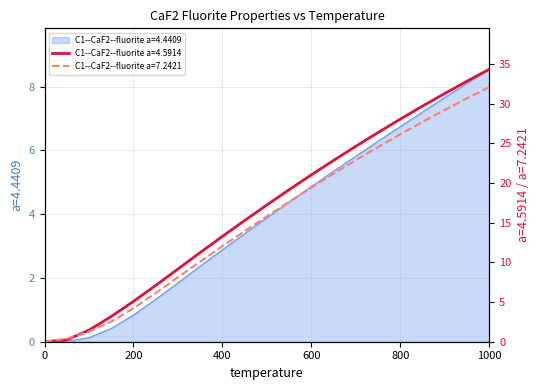

Where is C1--CaF2--fluorite a=4.4409 nearest to the value 4?

500